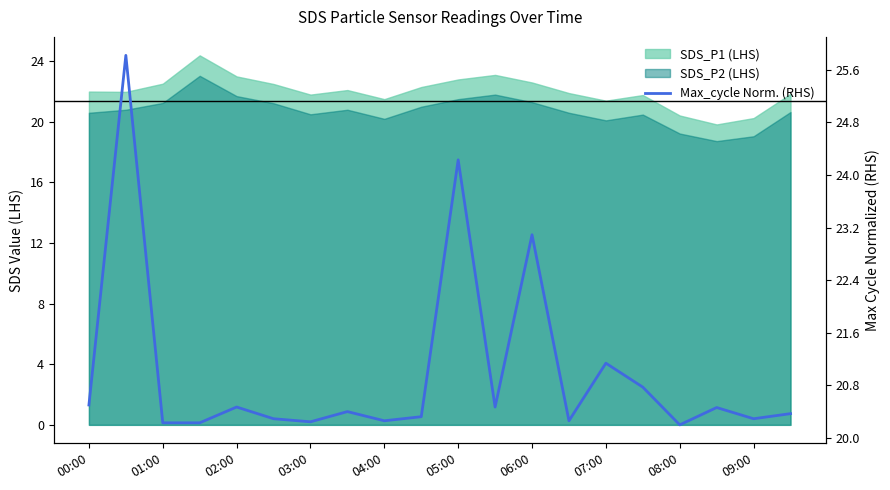

How many data points does each series have?

20